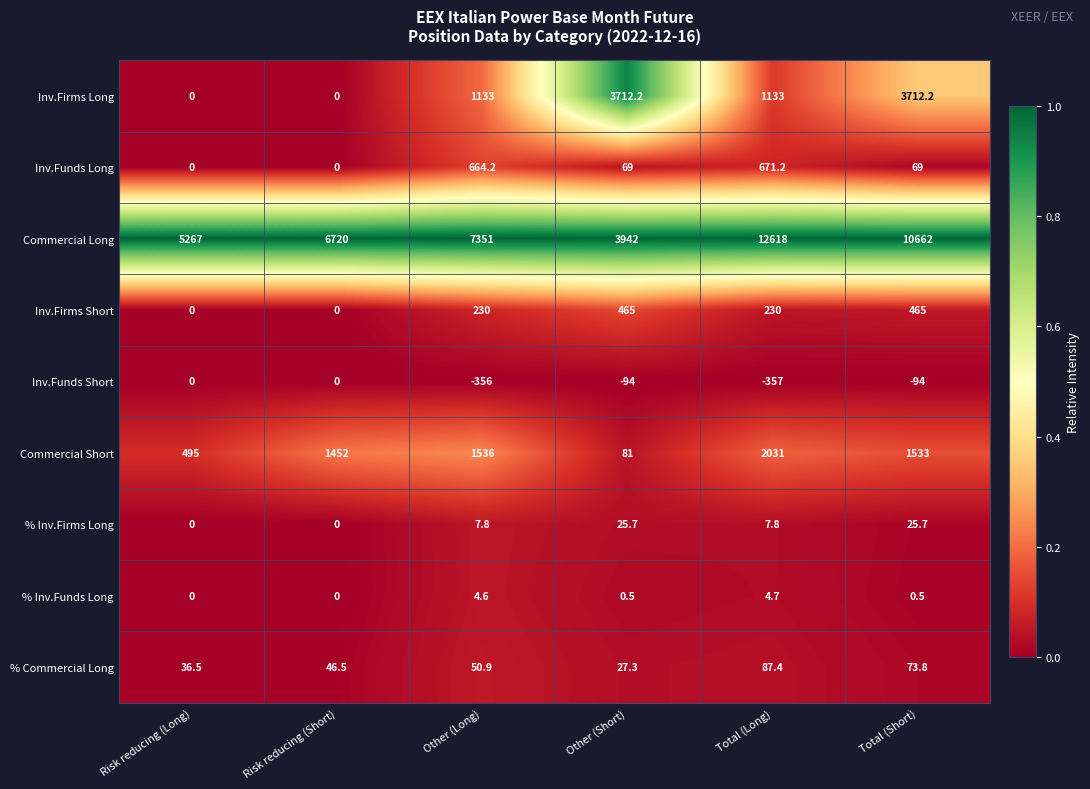

Is it true that Commercial Short equals 2352.7 at Total (Short)?

False